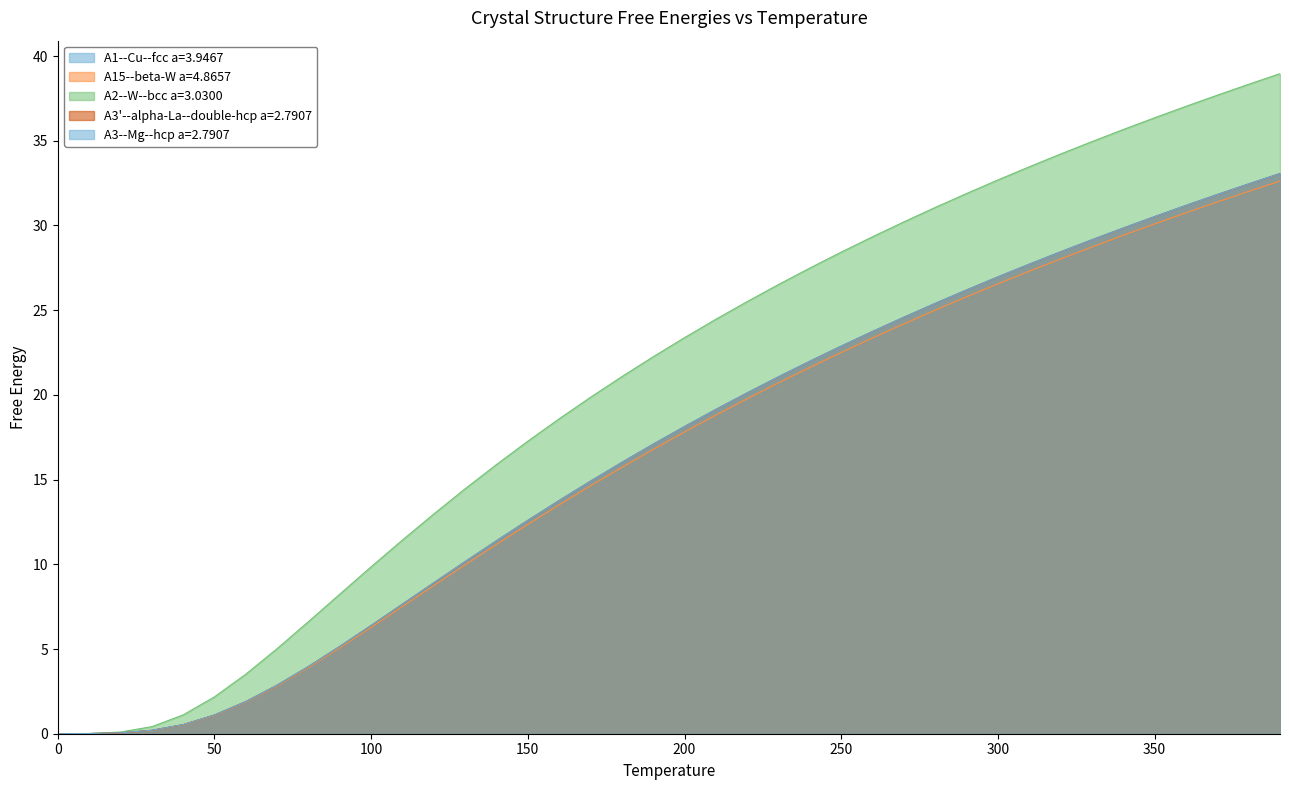

Does the chart have visible grid lines?

No